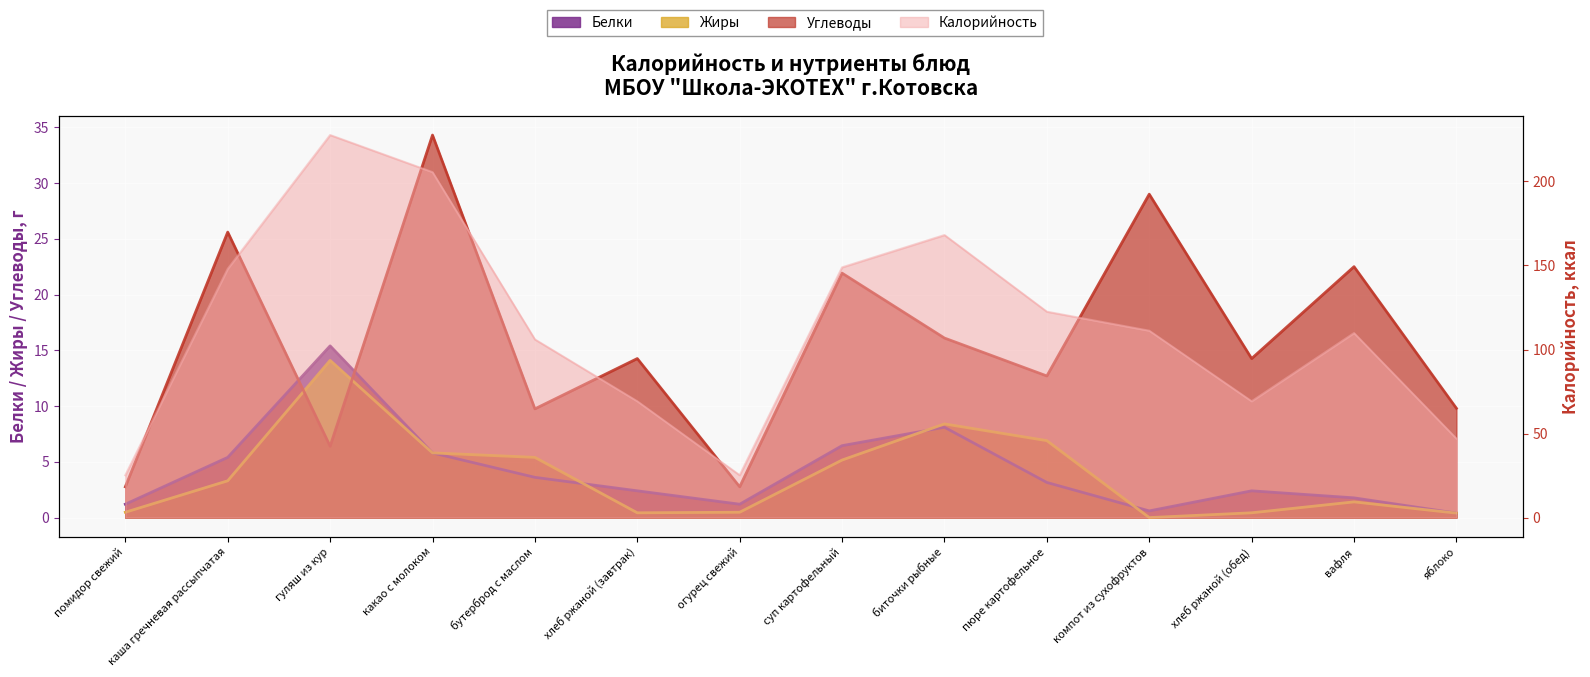

What is the sum of the Белки values at компот из сухофруктов and пюре картофельное?

3.8